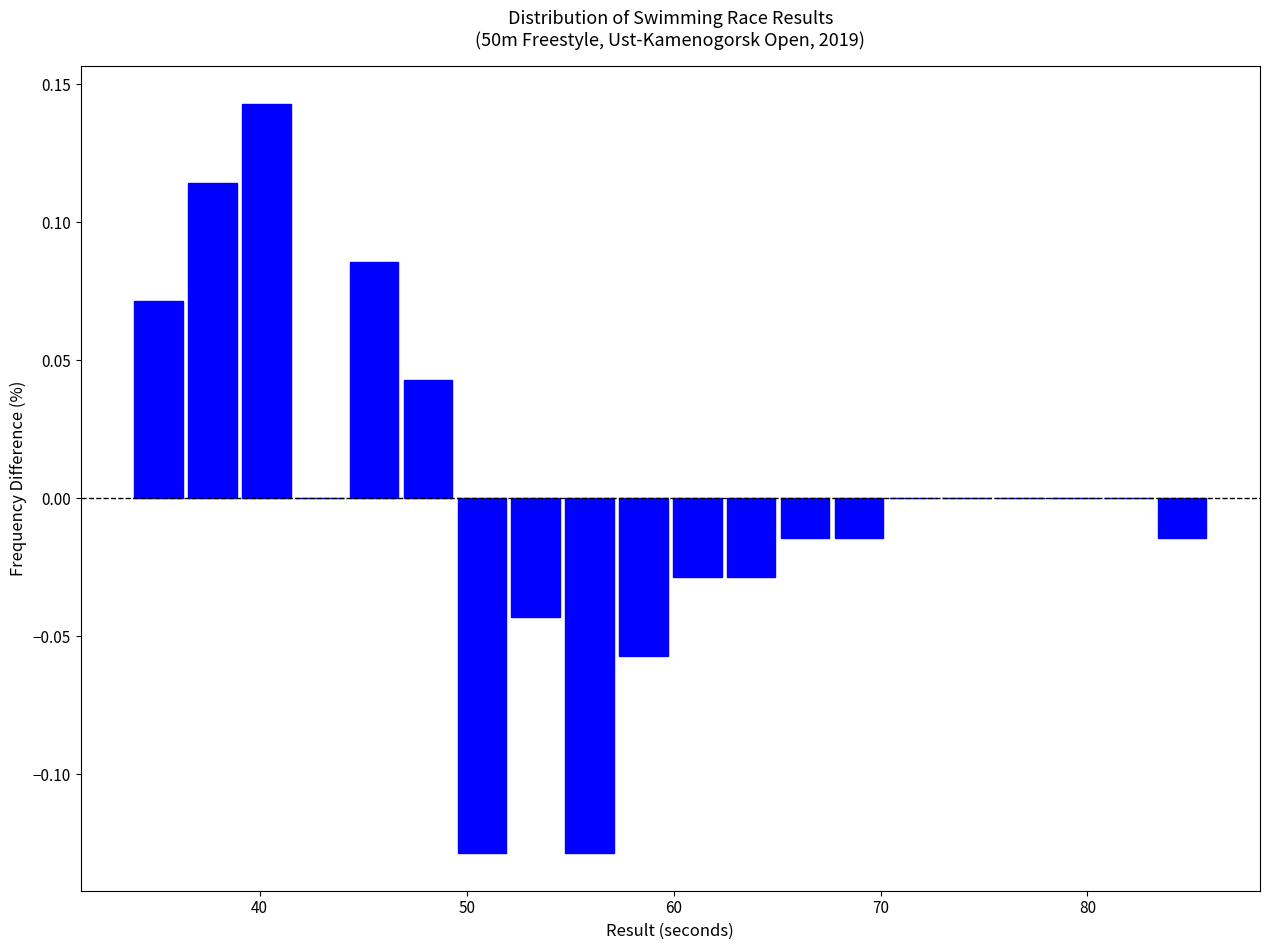

Read against the x-axis, roughly where is the centre of the tallest bar?

40